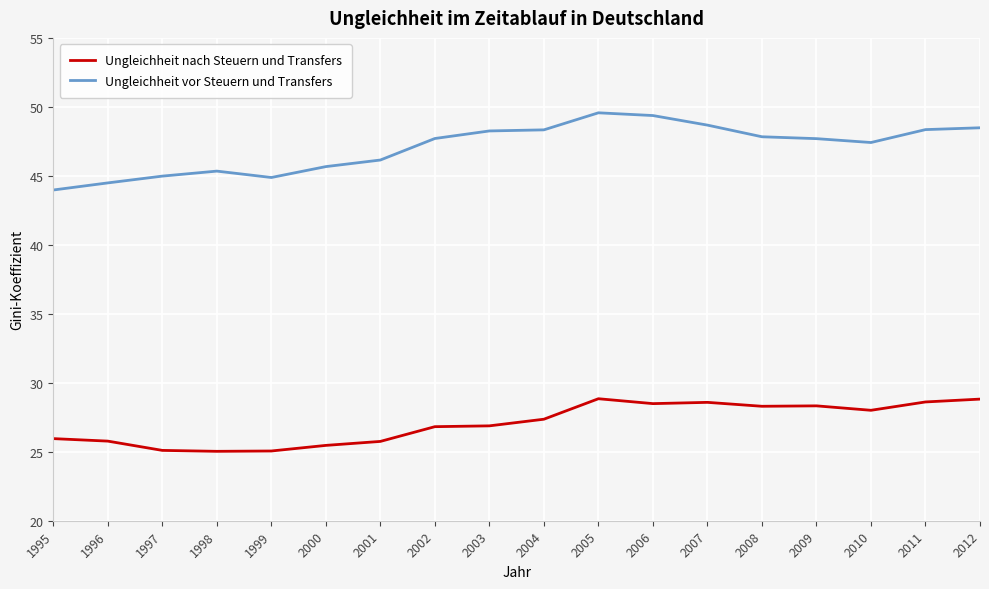

At 1998, list the series in order from largest to smallest.

Ungleichheit vor Steuern und Transfers, Ungleichheit nach Steuern und Transfers